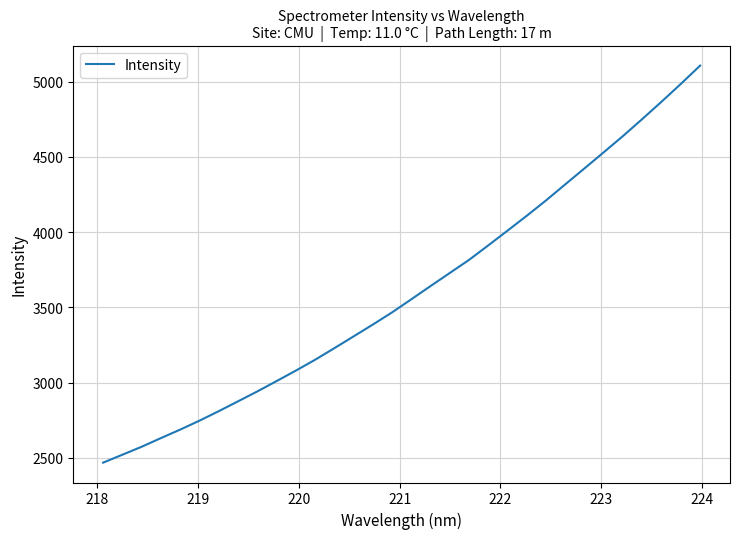

What is the greatest value displayed?

5106.7